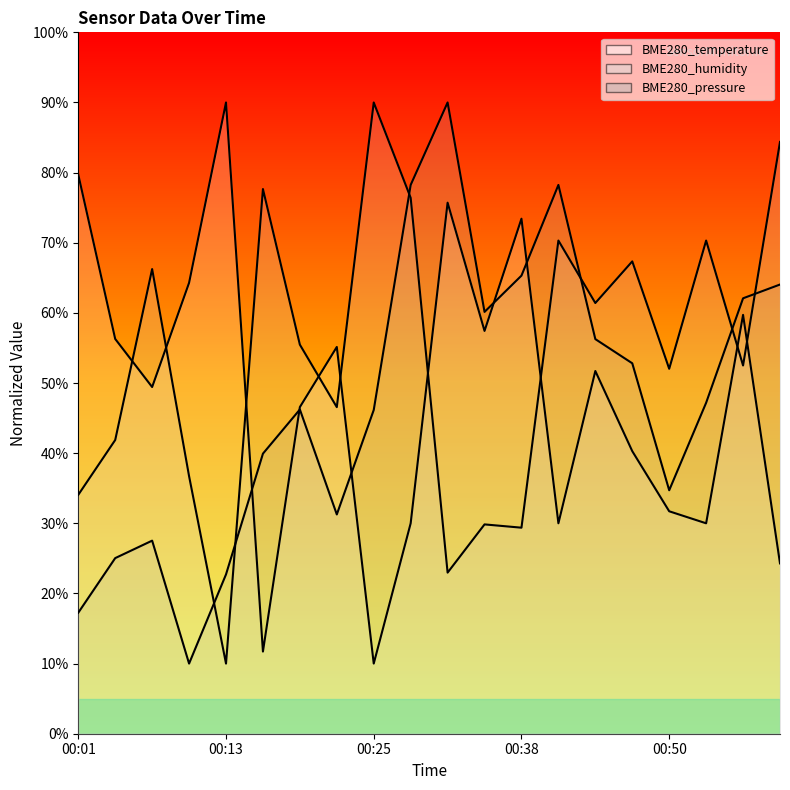

How many data points in BME280_pressure line are above 47?

10